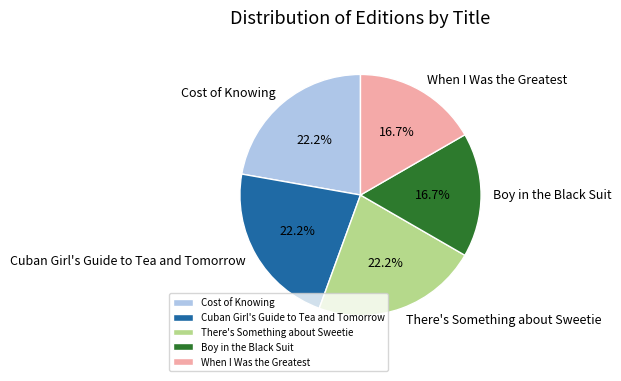

Combined, what portion of the pie is Boy in the Black Suit and Cost of Knowing?

38.9%